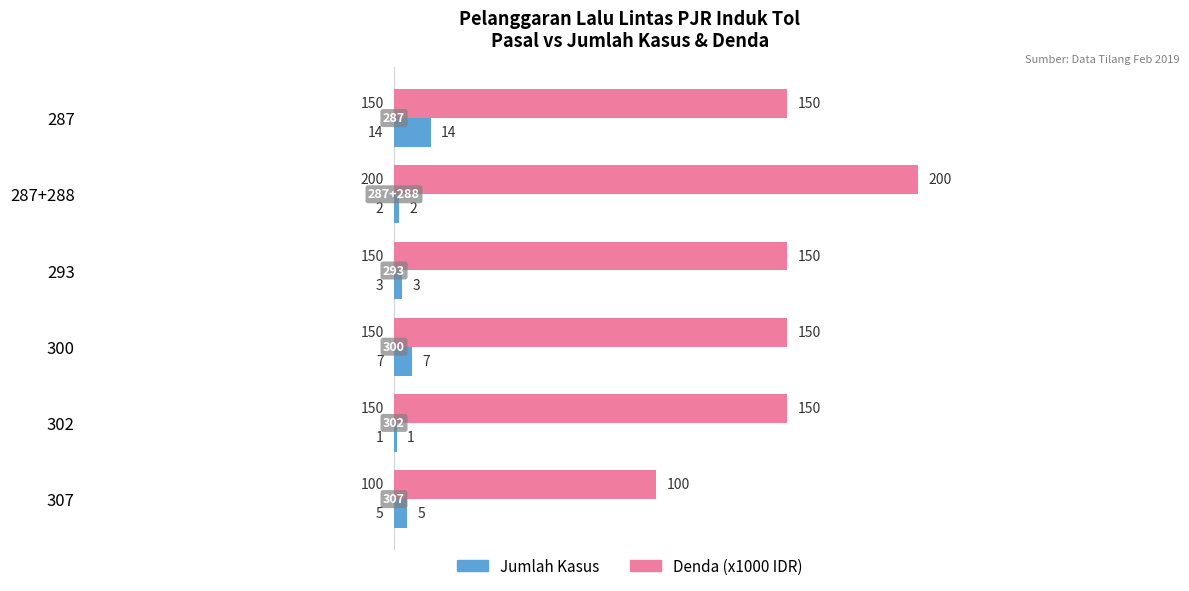

What is the total value across all series at 300?

157